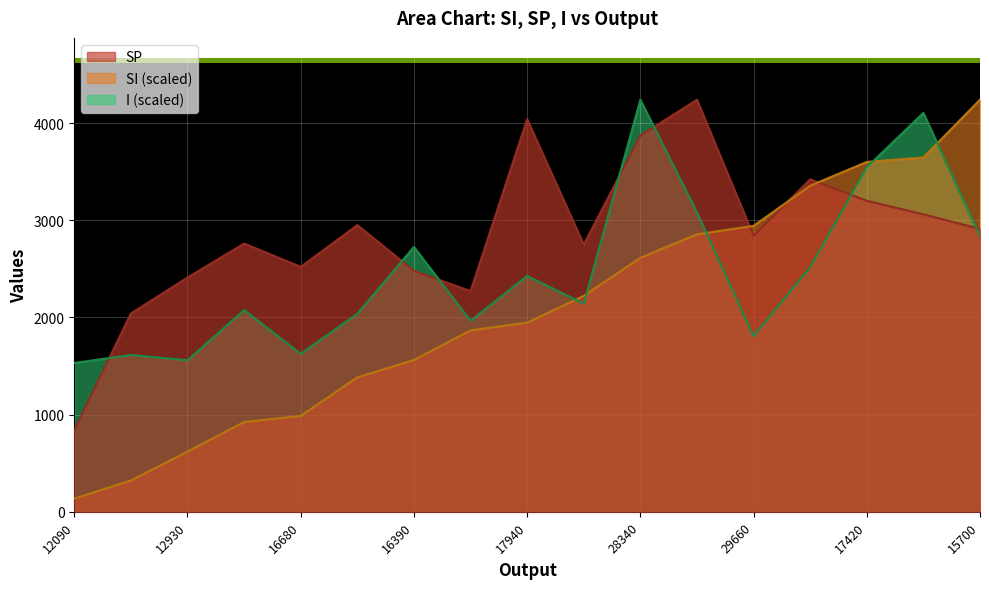

List the series in order of their peak value, highest first.

SI, SP, I